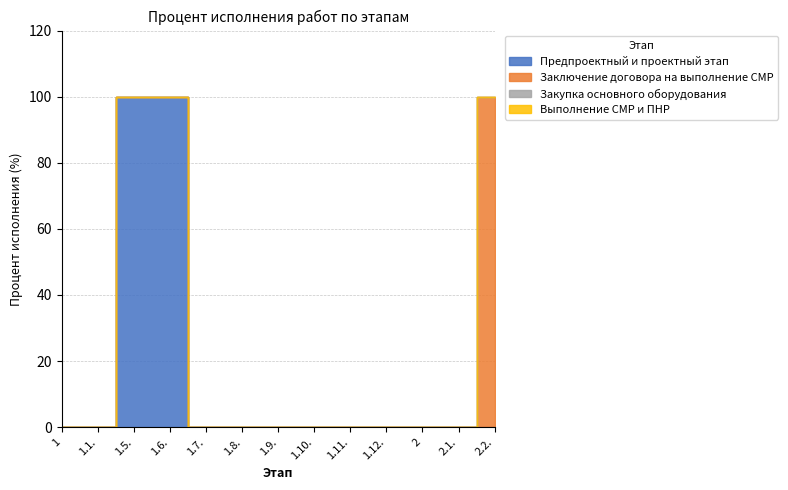

What are all the series names shown in the legend?

Предпроектный и проектный этап, Заключение договора на выполнение СМР, Закупка основного оборудования, Выполнение СМР и ПНР